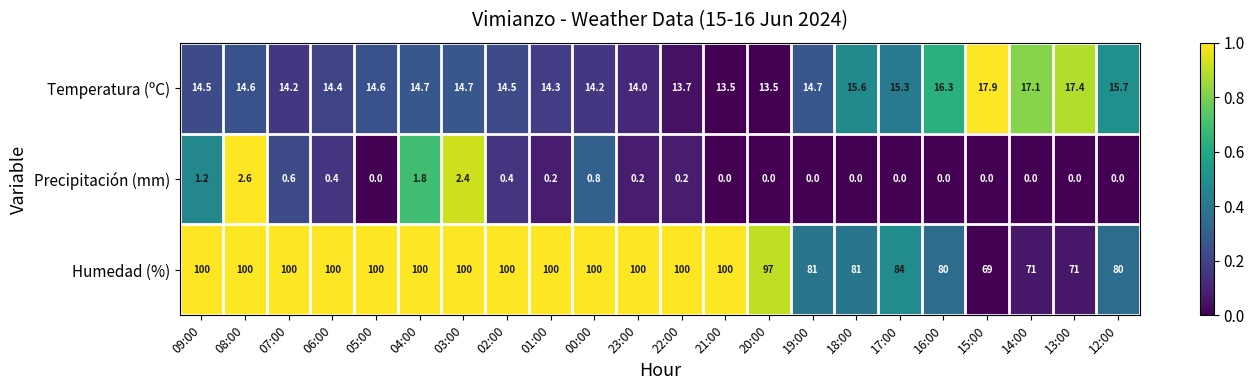

What is the difference between the second highest and second lowest values in the Humedad (%) series?

29.0